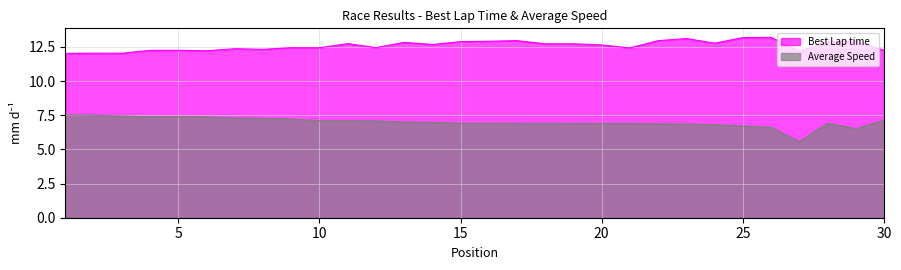

True or false: Best Lap time and Average Speed cross at least once.

False